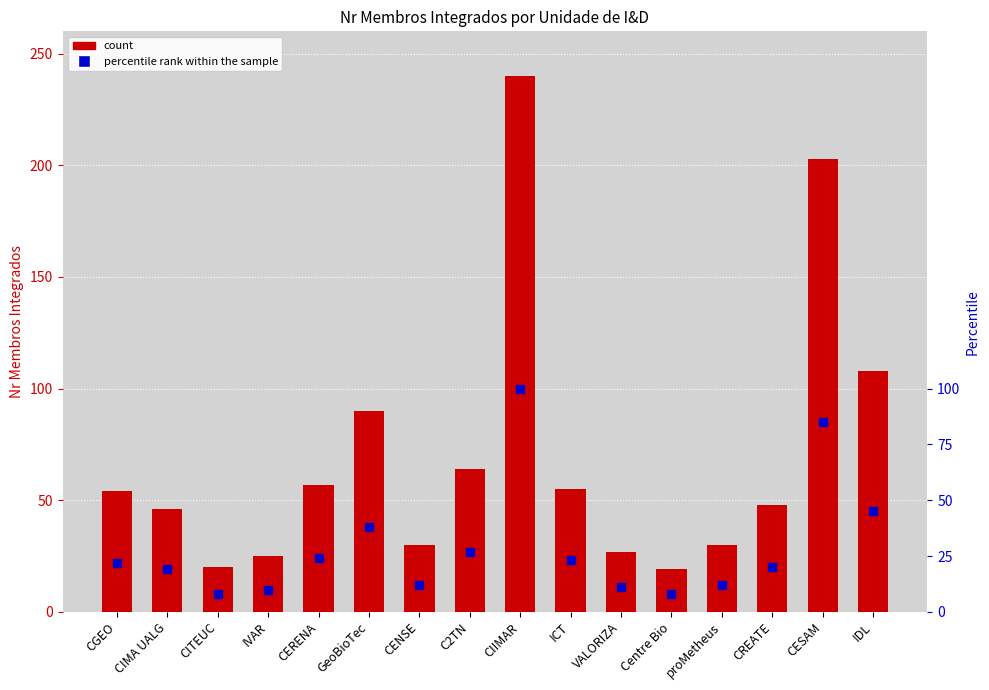

What is the greatest value displayed?

240